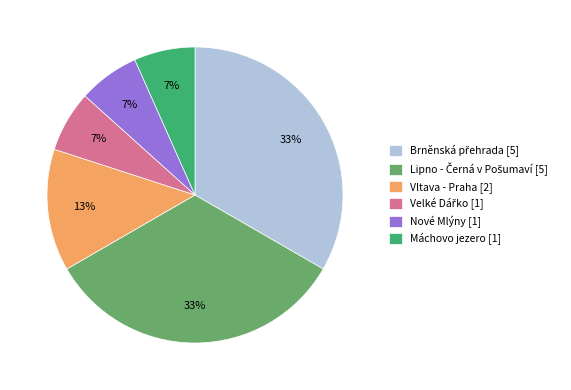

To the nearest percent, what percentage of the pie is Vltava - Praha?

13%